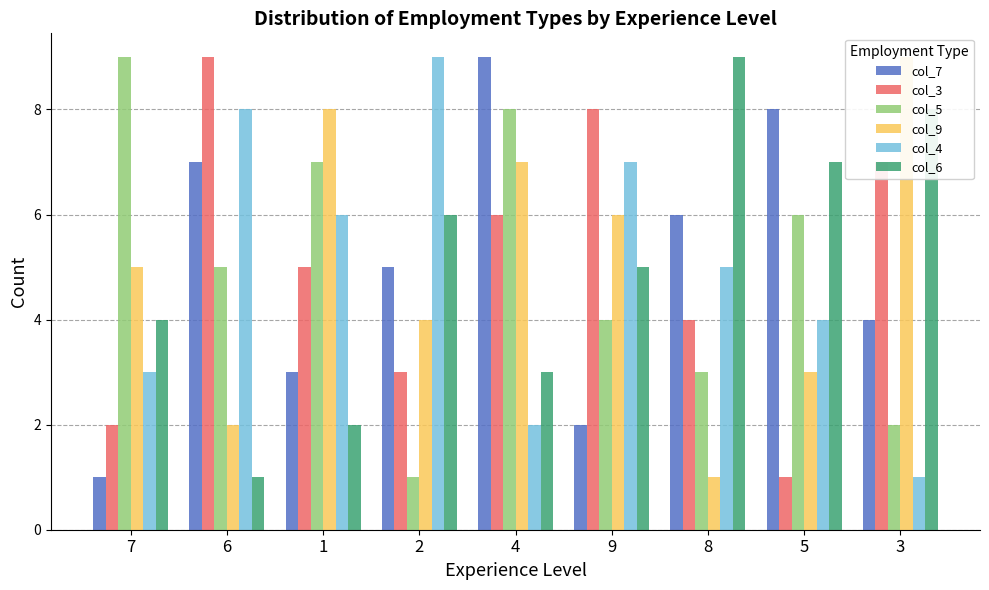

Reading left to right, what are all the values shown in this chart?

col_7: 1	7	3	5	9	2	6	8	4
col_3: 2	9	5	3	6	8	4	1	7
col_5: 9	5	7	1	8	4	3	6	2
col_9: 5	2	8	4	7	6	1	3	9
col_4: 3	8	6	9	2	7	5	4	1
col_6: 4	1	2	6	3	5	9	7	8